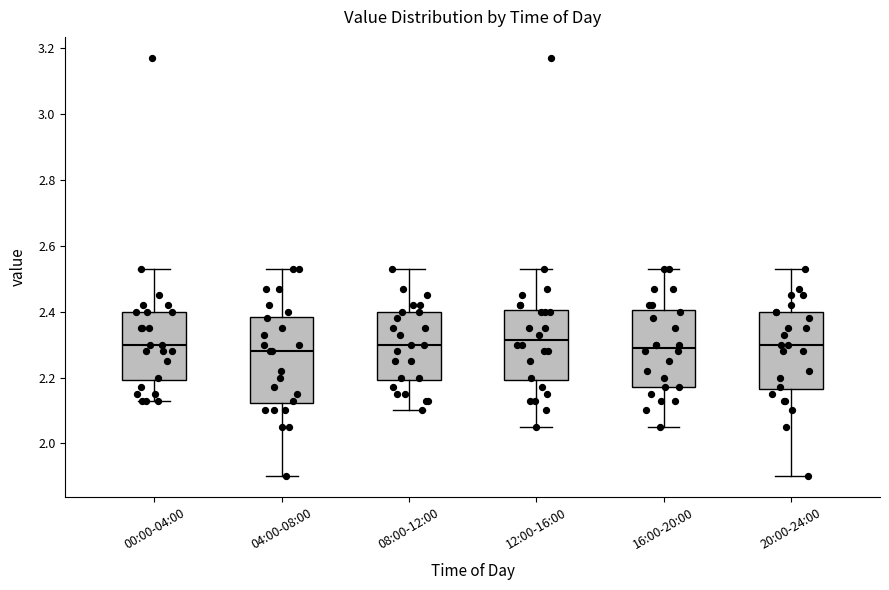

Reading left to right, read every box against the y-axis: the position of its median line, the range the box covers, and the ends of its whiskers. The values are not printed on the chart, so give them approximately, as read against the axis.

00:00-04:00: median 2.30, box 2.20 to 2.40, whiskers 2.14 to 2.54
04:00-08:00: median 2.28, box 2.12 to 2.38, whiskers 1.90 to 2.54
08:00-12:00: median 2.30, box 2.20 to 2.40, whiskers 2.10 to 2.54
12:00-16:00: median 2.32, box 2.20 to 2.40, whiskers 2.06 to 2.54
16:00-20:00: median 2.30, box 2.18 to 2.40, whiskers 2.06 to 2.54
20:00-24:00: median 2.30, box 2.16 to 2.40, whiskers 1.90 to 2.54